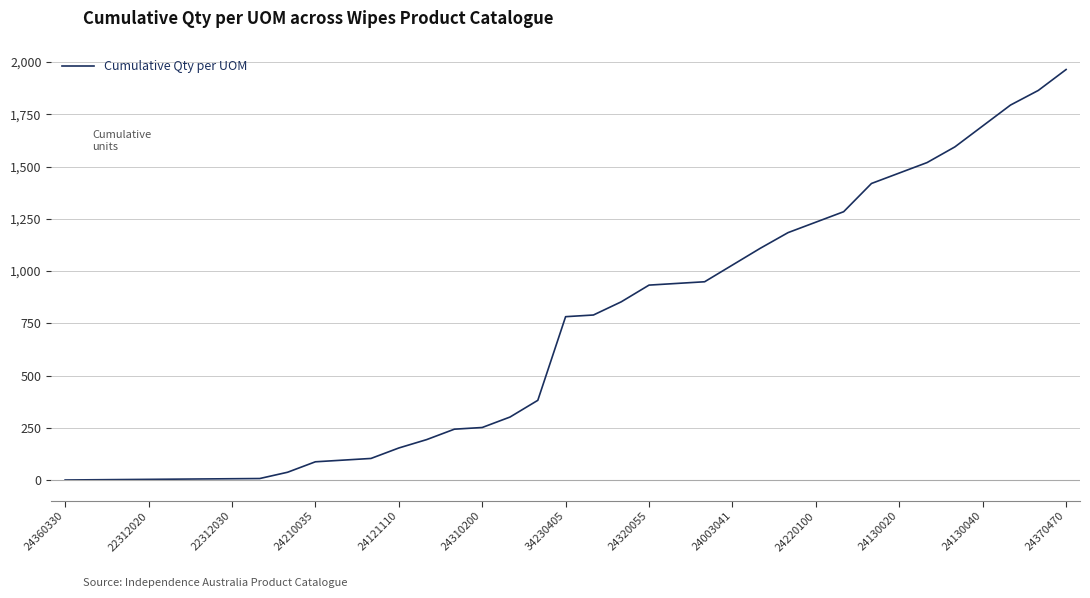

What is the maximum value shown in the chart?

1964